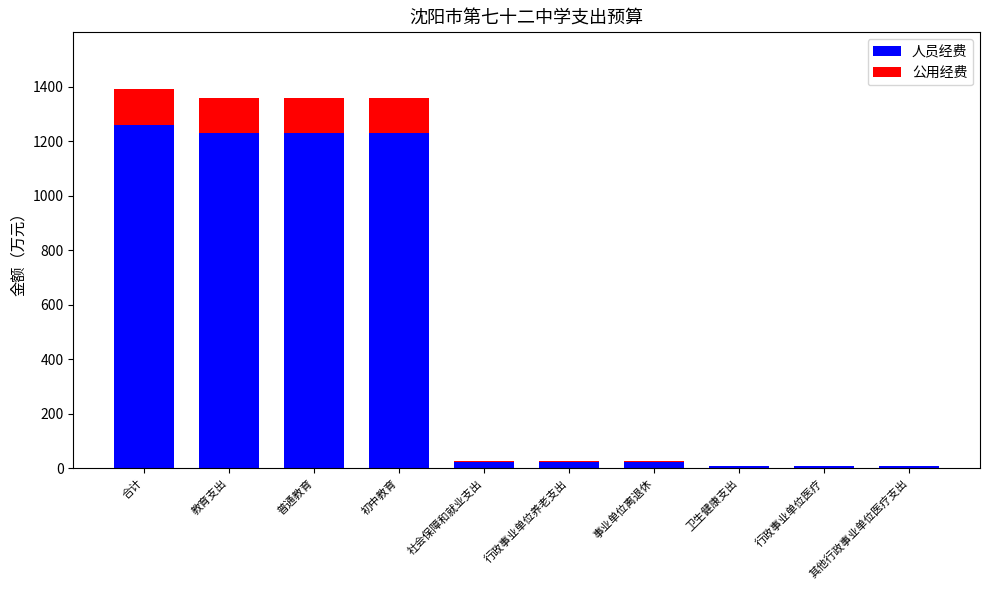

What is the approximate value of 人员经费 at 教育支出?

1228.8